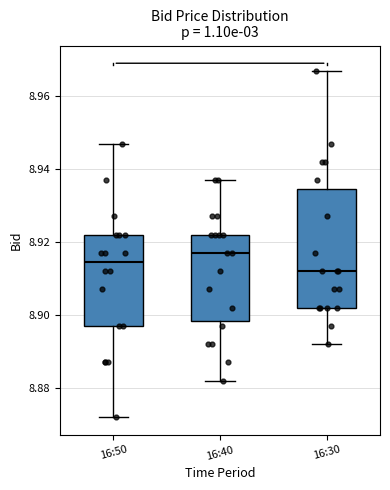

Where is the upper edge of the box for 16:50 on the y-axis? The values are not printed on the chart, so give them approximately, as read against the axis.

8.922